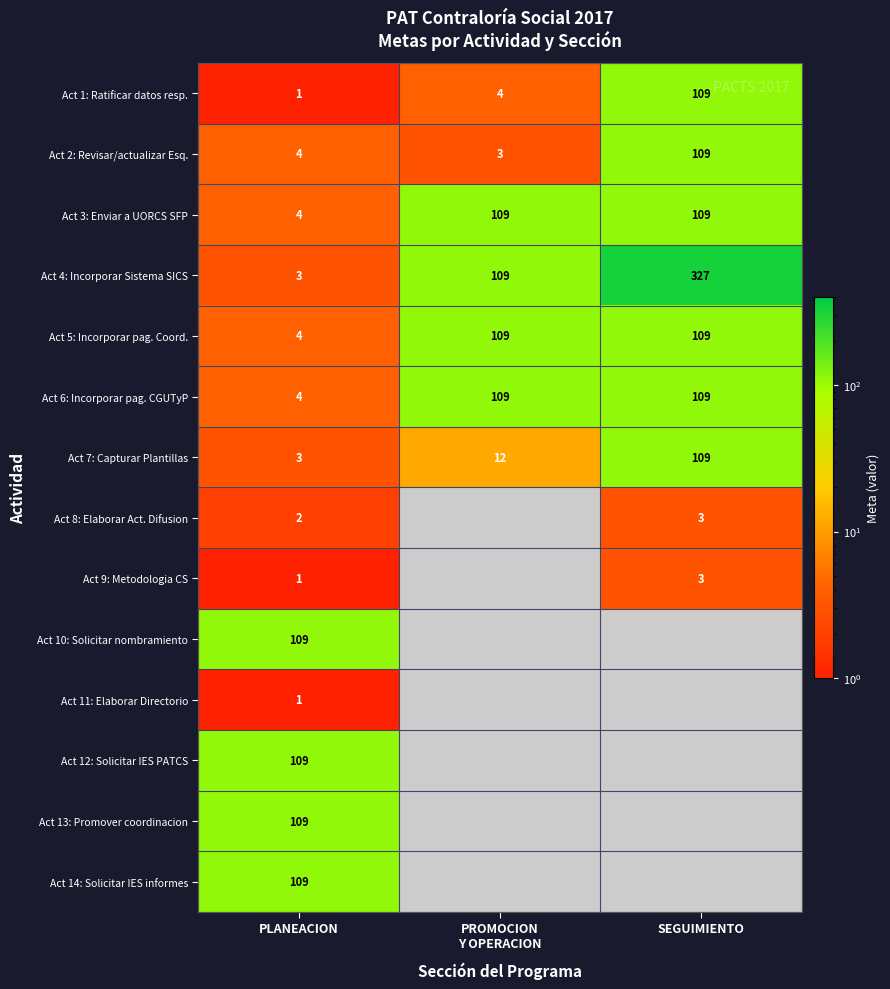

At which category does the chart reach its peak across all series?

SEGUIMIENTO